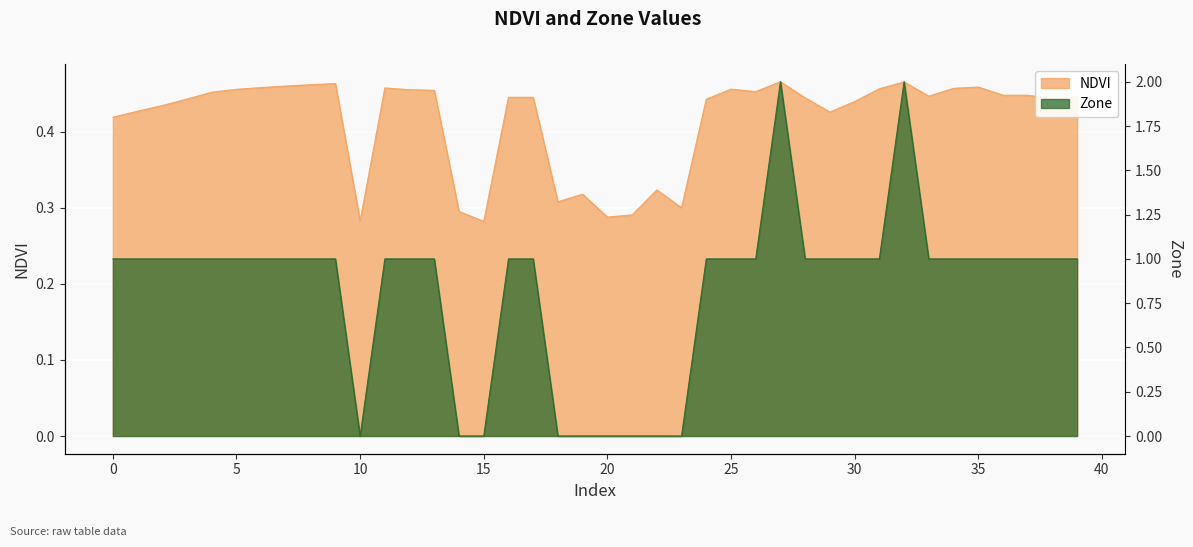

What is the difference between the second highest and minimum values in the Zone series?

2.0